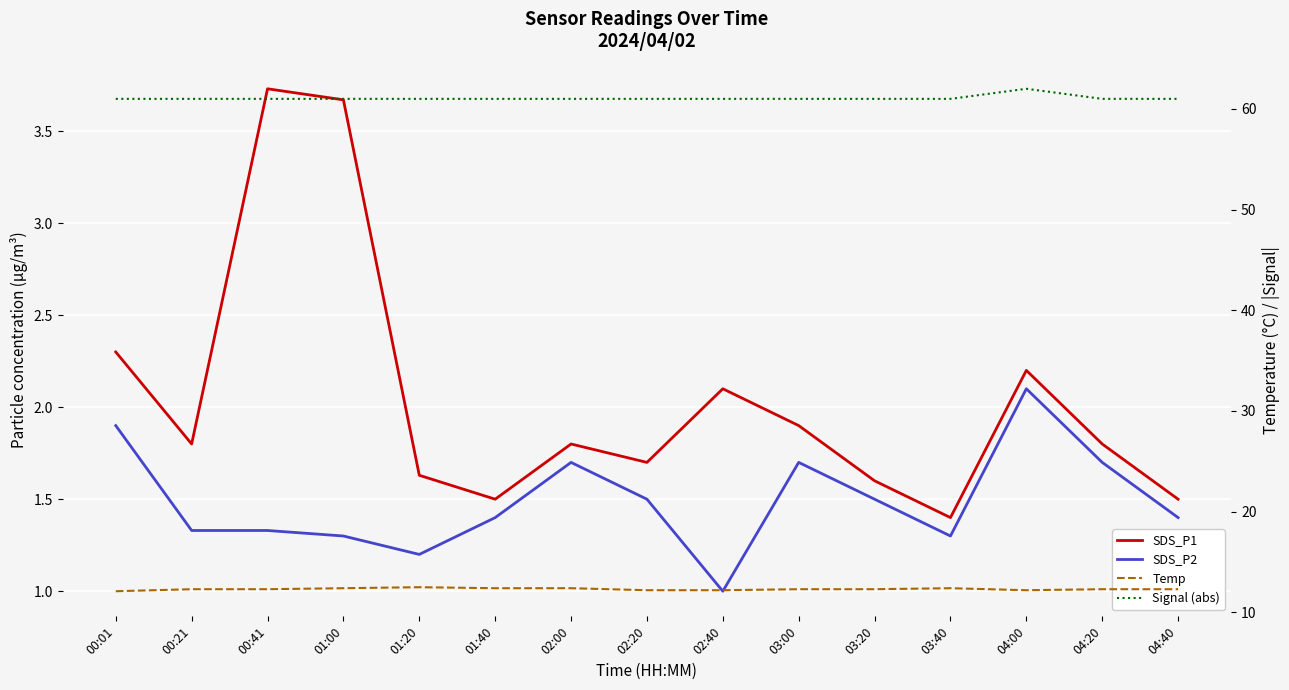

What is the average value of the SDS_P2 series?

1.5